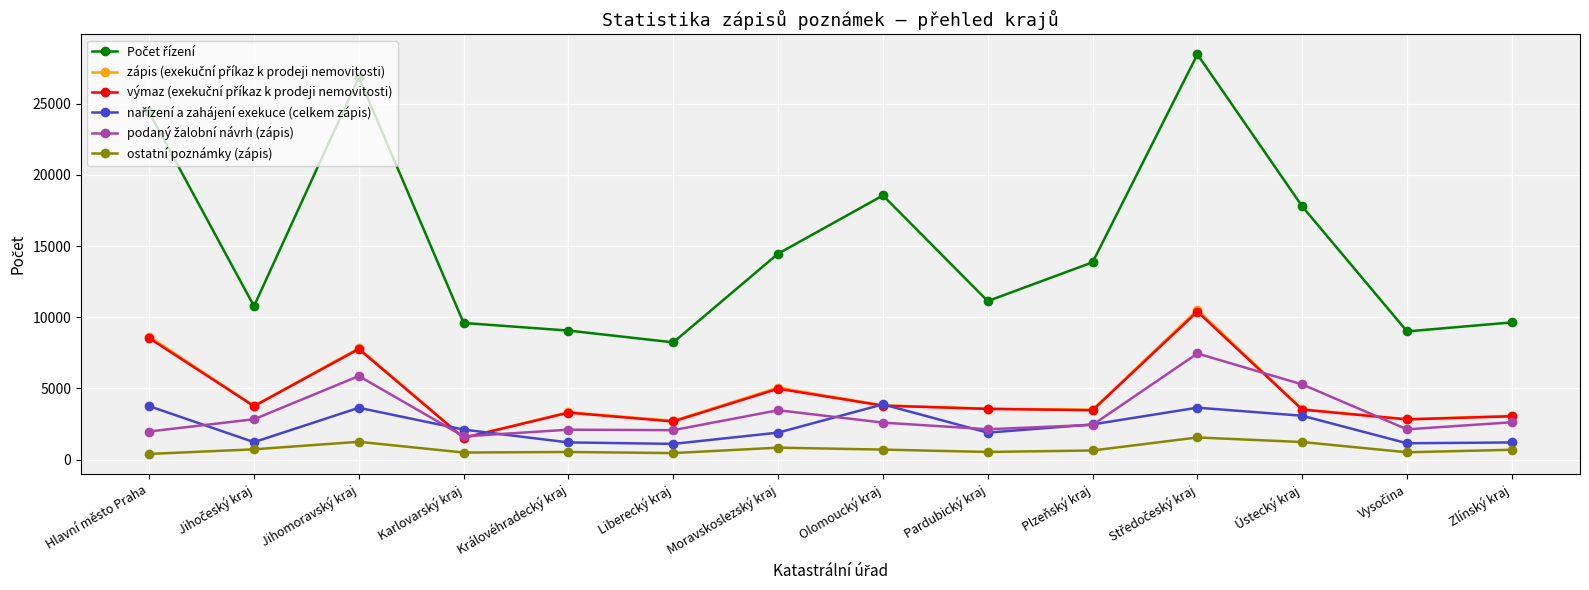

Does the chart display data point markers on the line(s)?

Yes